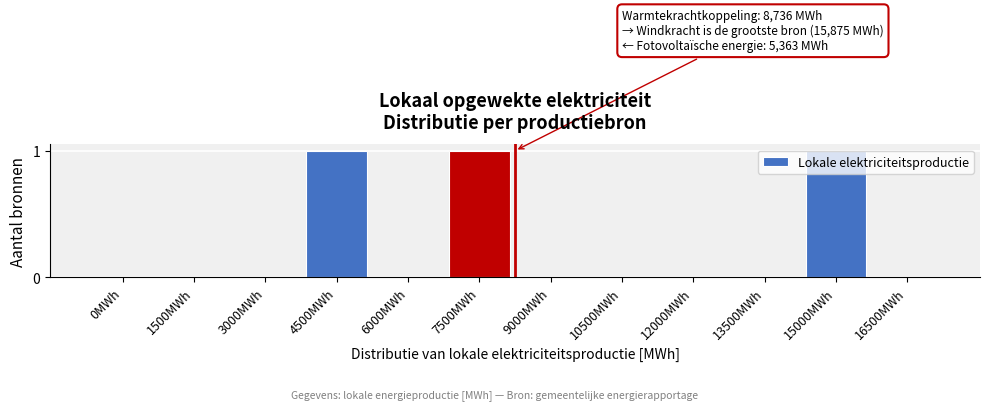

What is the change in value from 3000MWh to 15000MWh?

+1